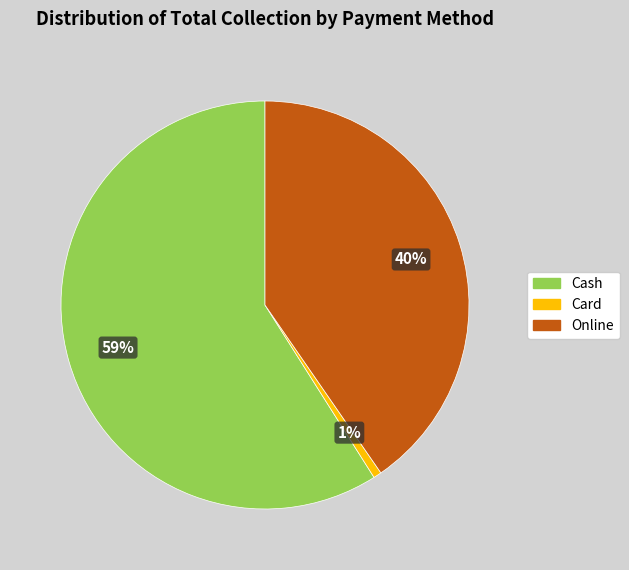

True or false: Online accounts for 54% of the total.

False